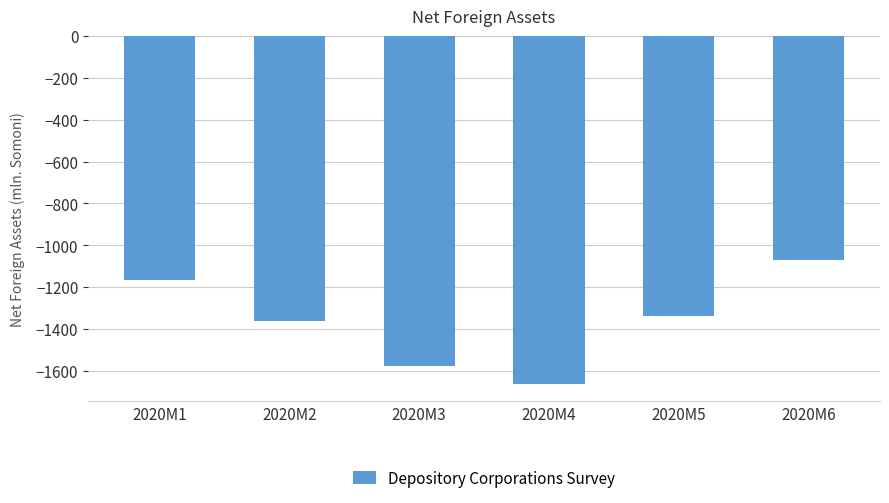

What is the maximum value shown in the chart?

-1068.8